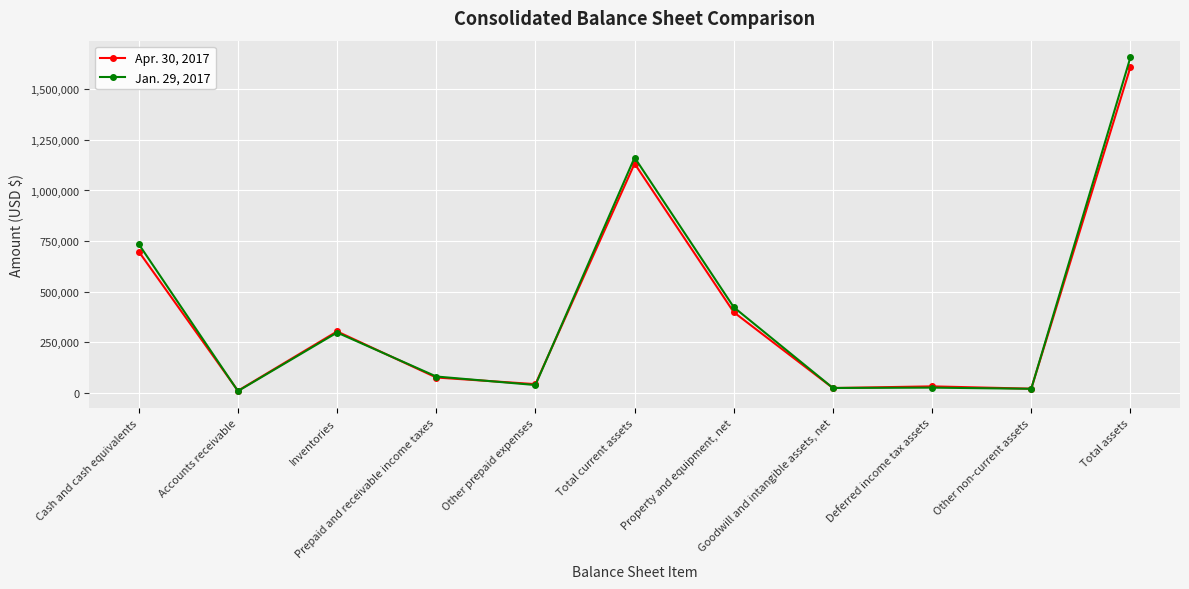

What is the greatest value displayed?

1657541